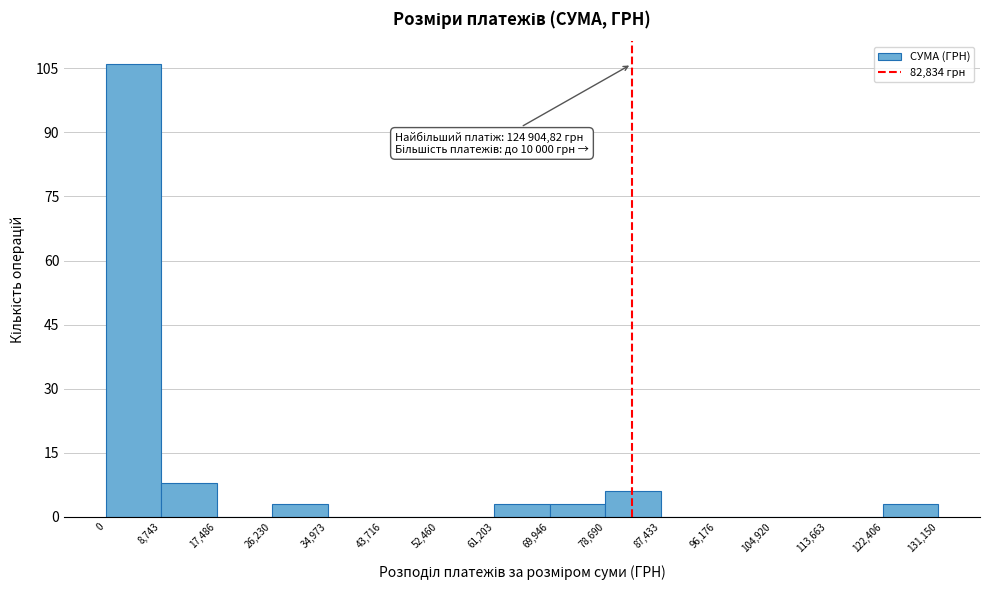

Which range on the x-axis has the tallest bar?

0 to 8,743